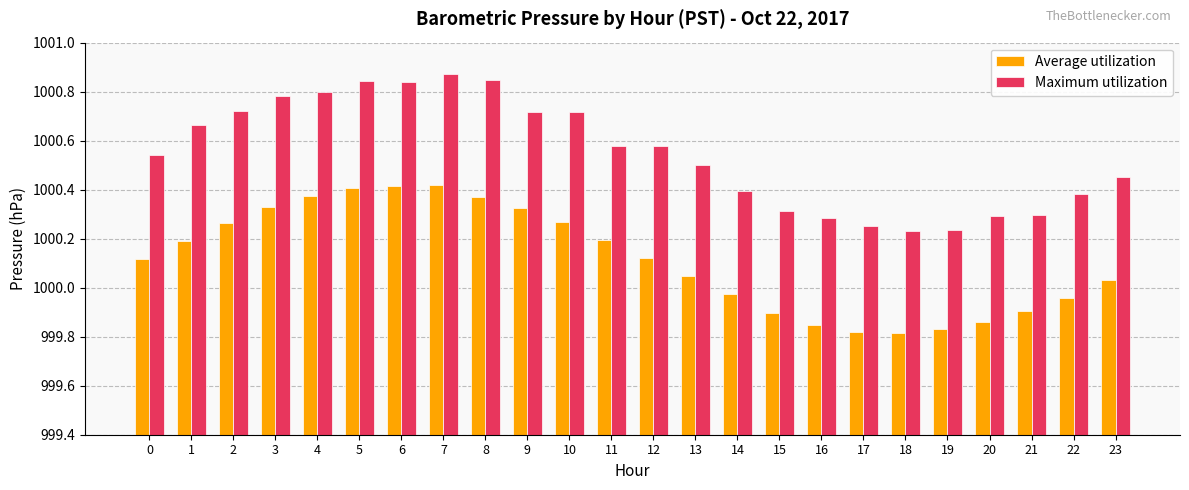

Is it true that Maximum utilization equals 634.1 at 2?

False